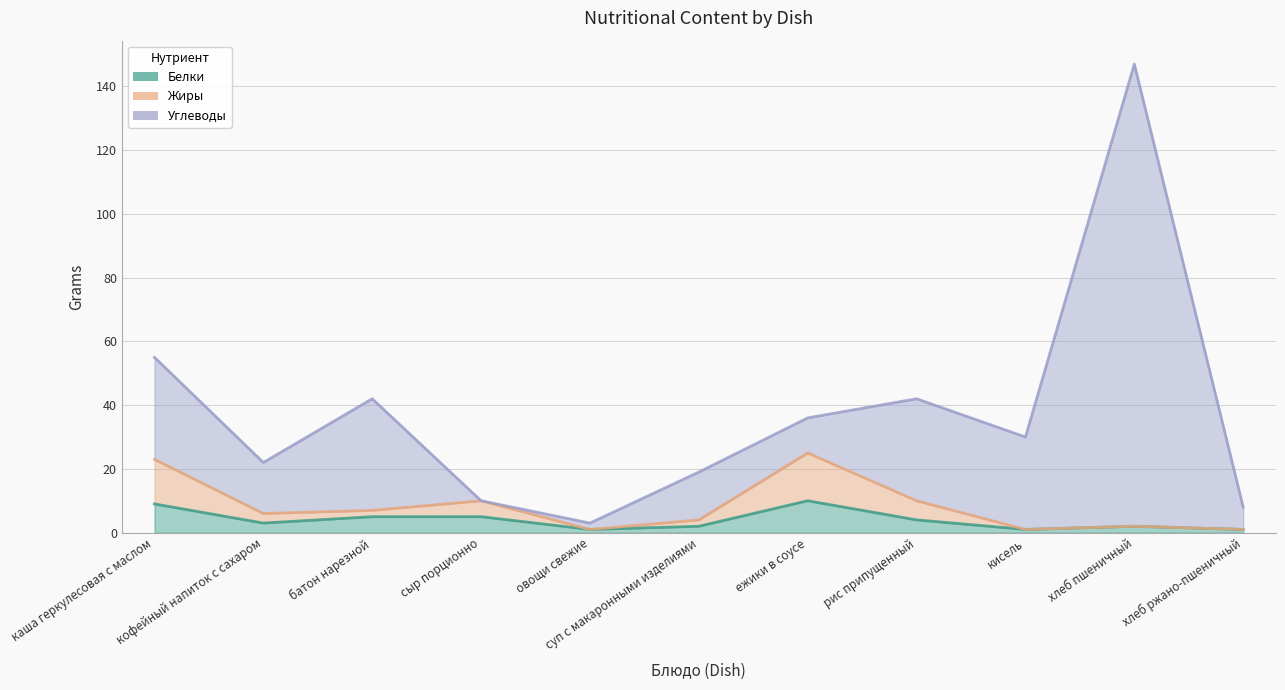

What is the label of the 9th point from the right?

батон нарезной